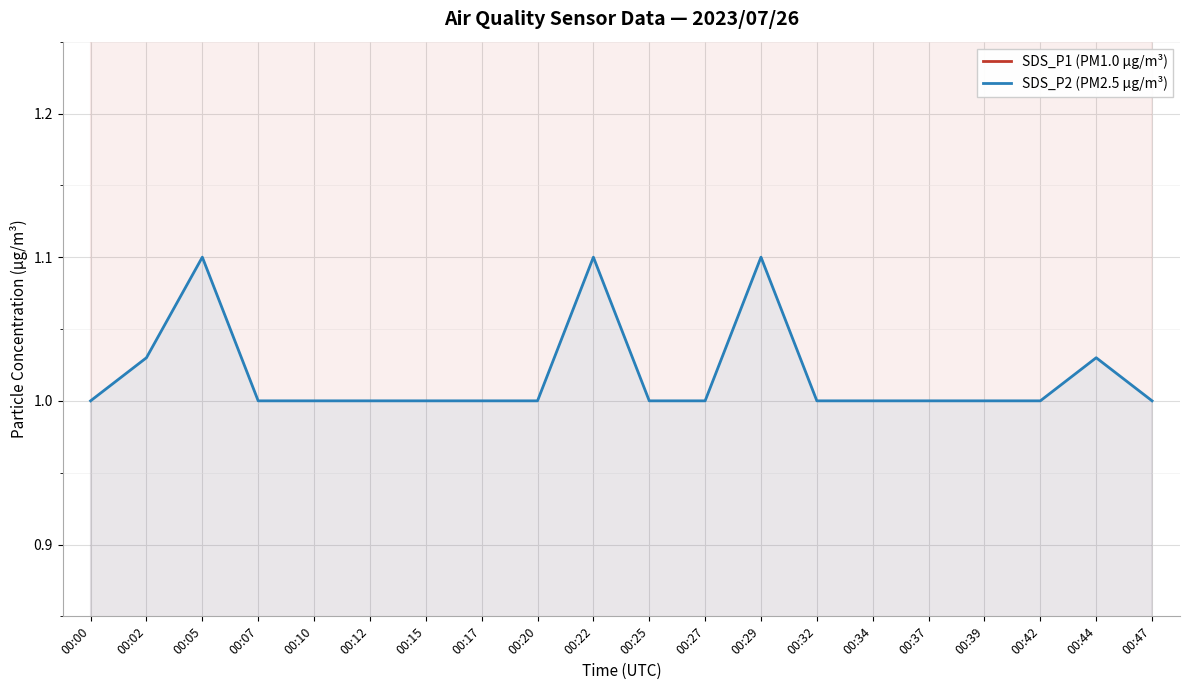

Rank the series by their average value, from highest to lowest.

SDS_P1 (PM1.0 µg/m³), SDS_P2 (PM2.5 µg/m³)